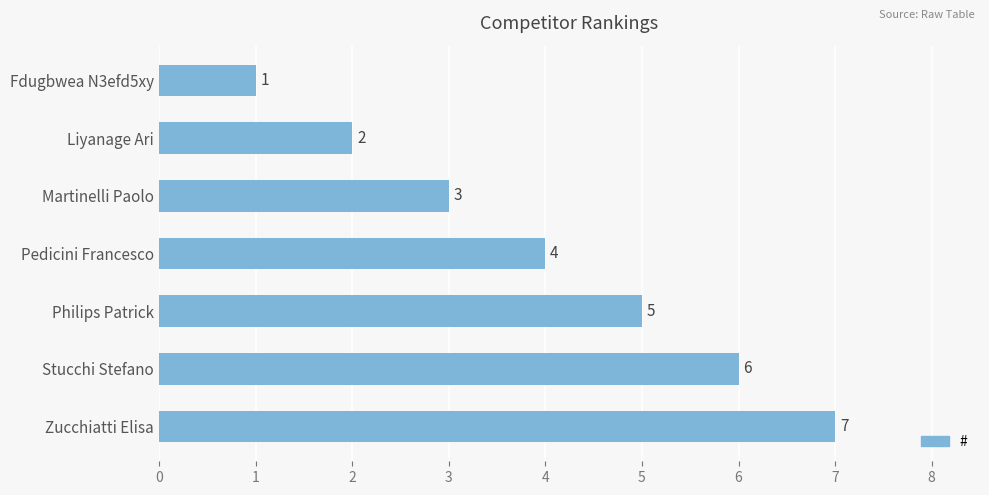

Rank the categories by value from lowest to highest.

Fdugbwea N3efd5xy, Liyanage Ari, Martinelli Paolo, Pedicini Francesco, Philips Patrick, Stucchi Stefano, Zucchiatti Elisa